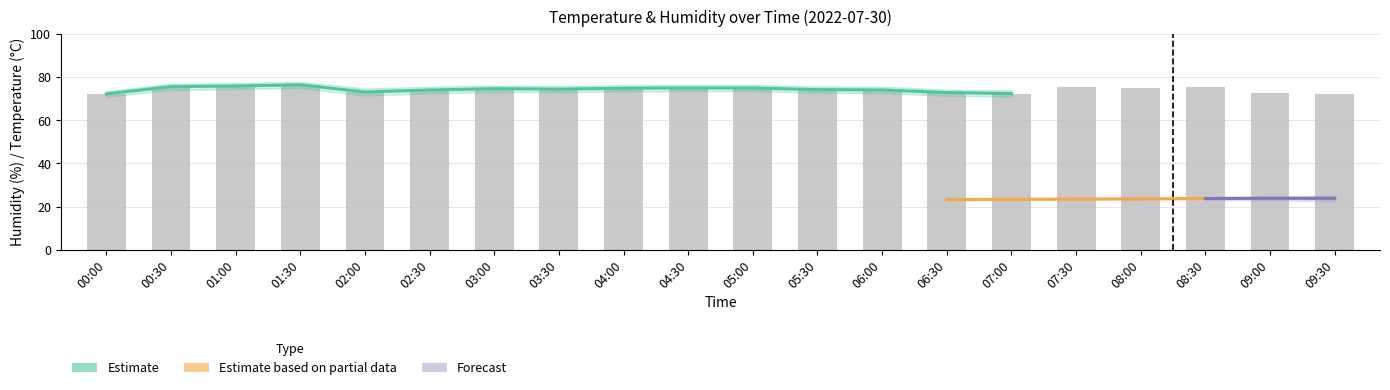

The value at 04:30 is 111.2. True or false?

False